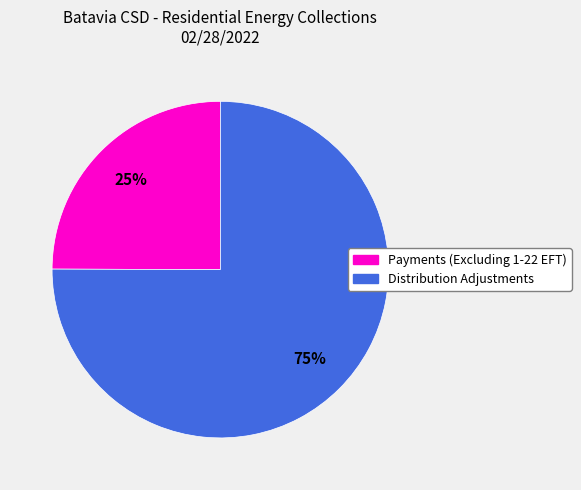

Is it true that Payments (Excluding 1-22 EFT) is 16% of the pie?

False